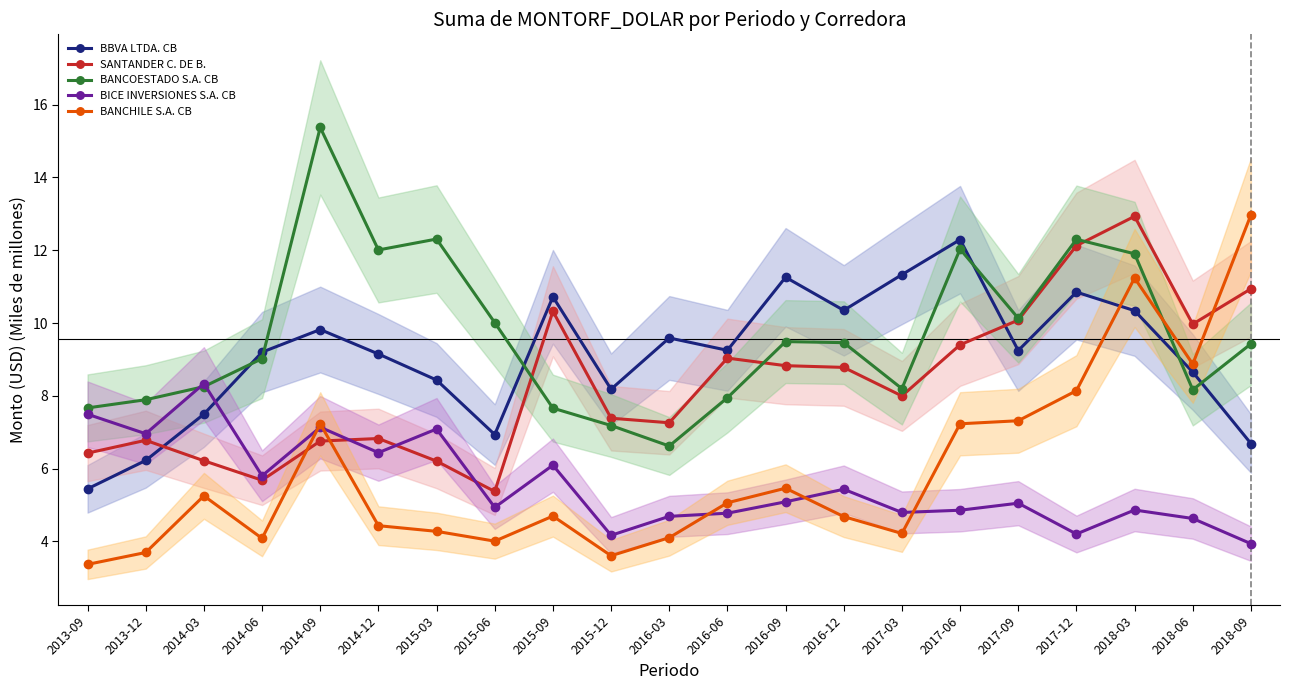

Reading left to right, transcribe all the data shown in this chart.

BBVA LTDA. CB: 2013-09=5.4	2013-12=6.2	2014-03=7.5	2014-06=9.2	2014-09=9.8	2014-12=9.2	2015-03=8.4	2015-06=6.9	2015-09=10.7	2015-12=8.2	2016-03=9.6	2016-06=9.3	2016-09=11.3	2016-12=10.3	2017-03=11.3	2017-06=12.3	2017-09=9.2	2017-12=10.9	2018-03=10.3	2018-06=8.7	2018-09=6.7
SANTANDER C. DE B.: 2013-09=6.4	2013-12=6.8	2014-03=6.2	2014-06=5.7	2014-09=6.8	2014-12=6.8	2015-03=6.2	2015-06=5.4	2015-09=10.3	2015-12=7.4	2016-03=7.3	2016-06=9.0	2016-09=8.8	2016-12=8.8	2017-03=8.0	2017-06=9.4	2017-09=10.1	2017-12=12.1	2018-03=12.9	2018-06=10.0	2018-09=10.9
BANCOESTADO S.A. CB: 2013-09=7.7	2013-12=7.9	2014-03=8.3	2014-06=9.0	2014-09=15.4	2014-12=12.0	2015-03=12.3	2015-06=10.0	2015-09=7.7	2015-12=7.2	2016-03=6.6	2016-06=7.9	2016-09=9.5	2016-12=9.5	2017-03=8.2	2017-06=12.0	2017-09=10.1	2017-12=12.3	2018-03=11.9	2018-06=8.2	2018-09=9.4
BICE INVERSIONES S.A. CB: 2013-09=7.5	2013-12=7.0	2014-03=8.3	2014-06=5.8	2014-09=7.1	2014-12=6.4	2015-03=7.1	2015-06=4.9	2015-09=6.1	2015-12=4.2	2016-03=4.7	2016-06=4.8	2016-09=5.1	2016-12=5.4	2017-03=4.8	2017-06=4.9	2017-09=5.1	2017-12=4.2	2018-03=4.9	2018-06=4.6	2018-09=3.9
BANCHILE S.A. CB: 2013-09=3.4	2013-12=3.7	2014-03=5.3	2014-06=4.1	2014-09=7.2	2014-12=4.4	2015-03=4.3	2015-06=4.0	2015-09=4.7	2015-12=3.6	2016-03=4.1	2016-06=5.1	2016-09=5.5	2016-12=4.7	2017-03=4.2	2017-06=7.2	2017-09=7.3	2017-12=8.1	2018-03=11.2	2018-06=8.9	2018-09=13.0